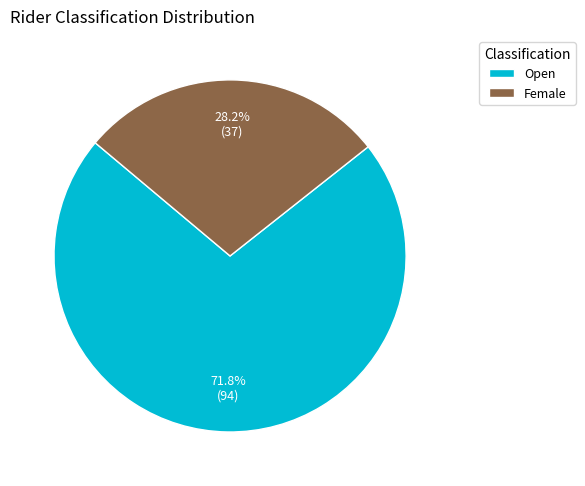

Is there any slice that represents more than half of the pie?

Yes